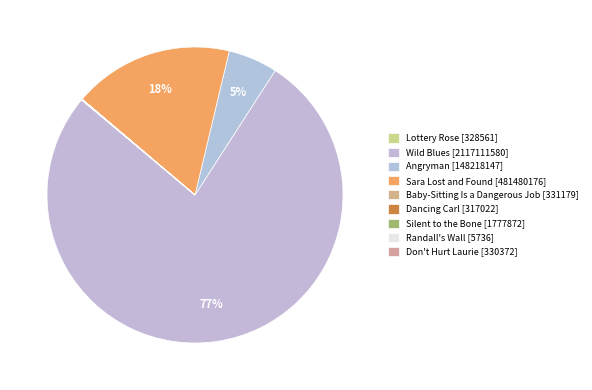

To the nearest percent, what is the average slice percentage?

11%